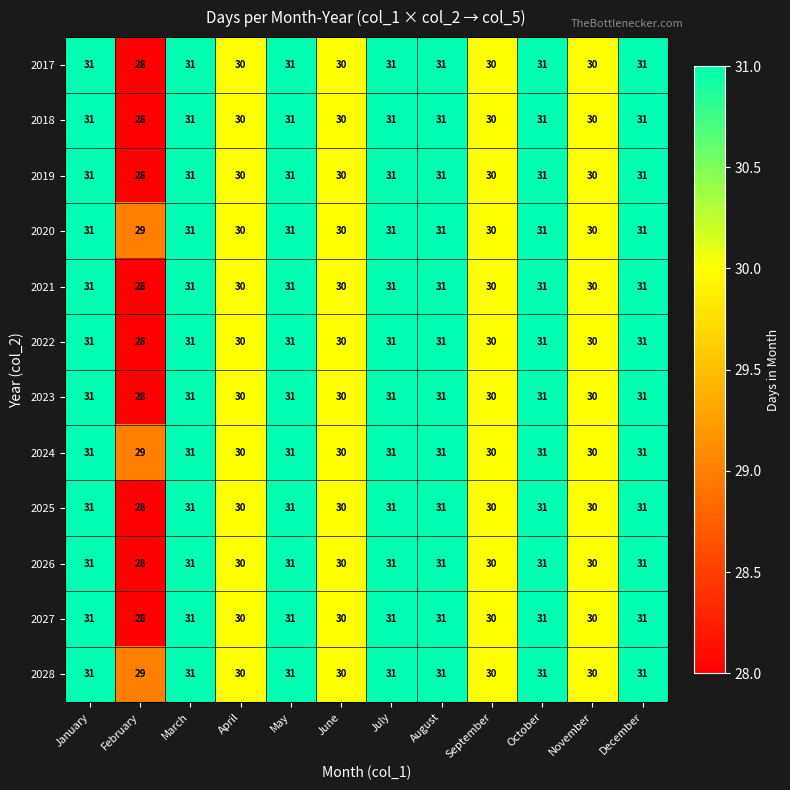

Count the 2028 values in the range 30 to 31.

11